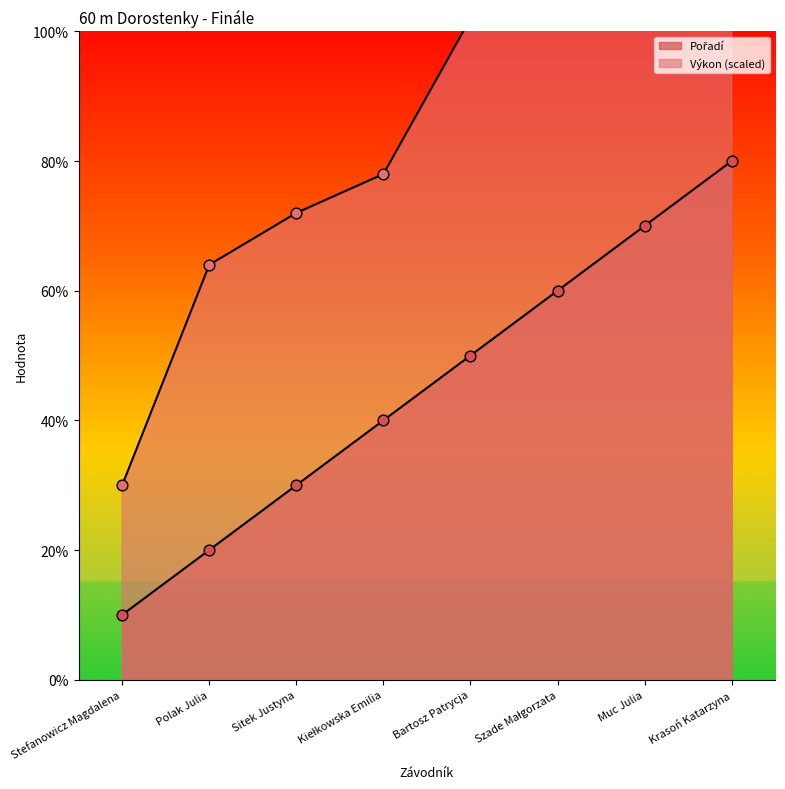

Which series reaches the minimum Y coordinate?

Pořadí